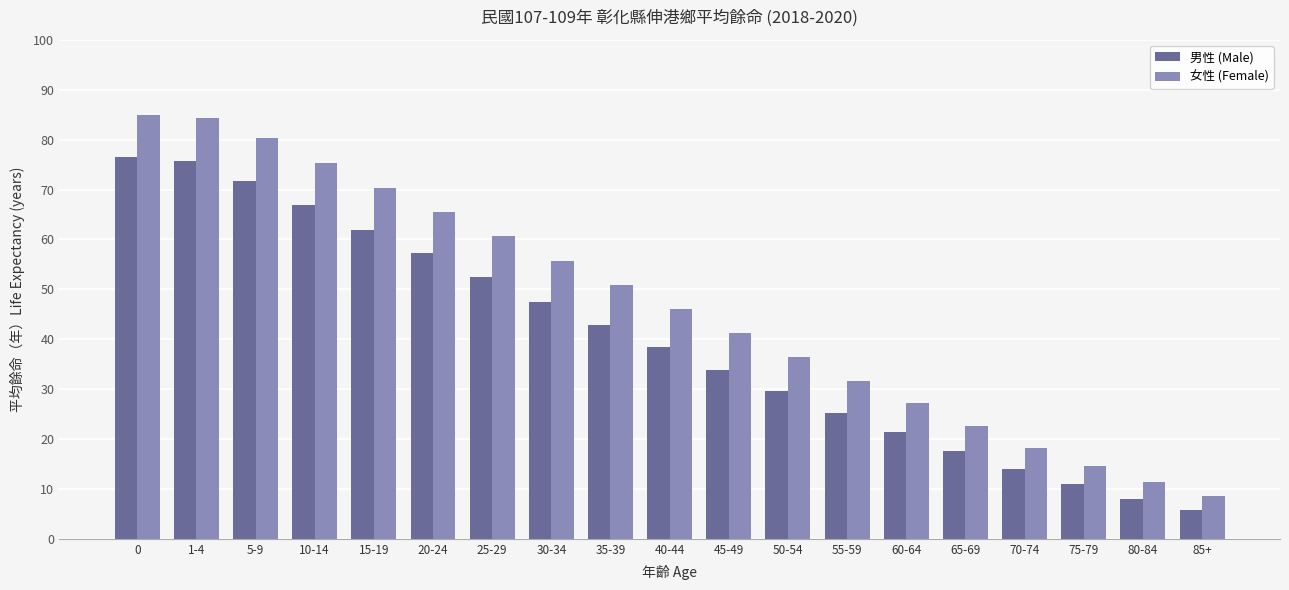

What is the difference between the highest and lowest values at 45-49?

7.4